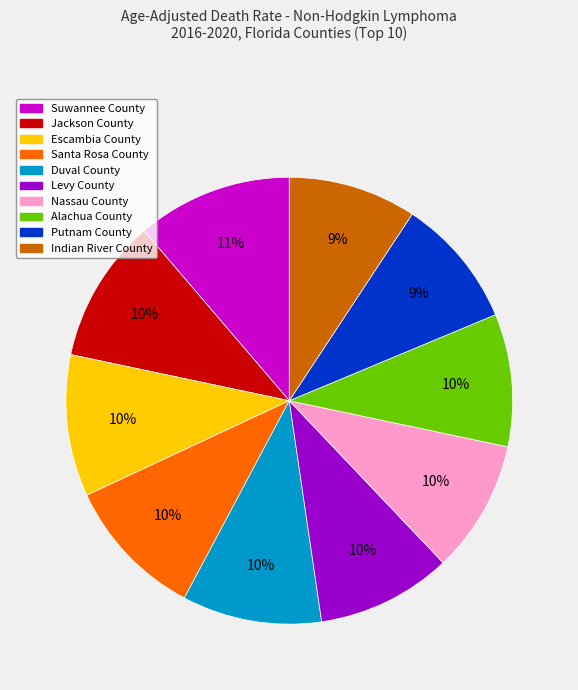

What is the largest slice in the pie chart?

Suwannee County